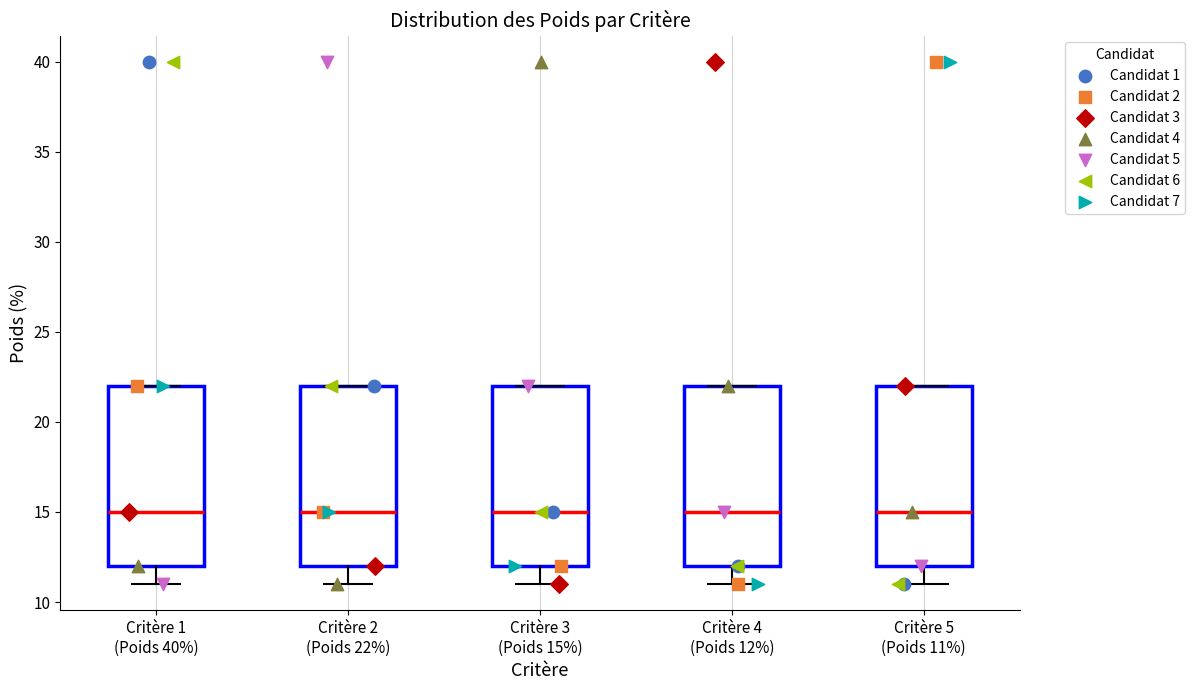

Reading left to right, transcribe this box plot: for each box, give where its median line is, the range the box spans, and where its two whiskers end, as read against the y-axis. The values are not printed on the chart, so give them approximately, as read against the axis.

Critère 1 (Poids 40%): median 15, box 12 to 22, whiskers 11 to 22
Critère 2 (Poids 22%): median 15, box 12 to 22, whiskers 11 to 22
Critère 3 (Poids 15%): median 15, box 12 to 22, whiskers 11 to 22
Critère 4 (Poids 12%): median 15, box 12 to 22, whiskers 11 to 22
Critère 5 (Poids 11%): median 15, box 12 to 22, whiskers 11 to 22